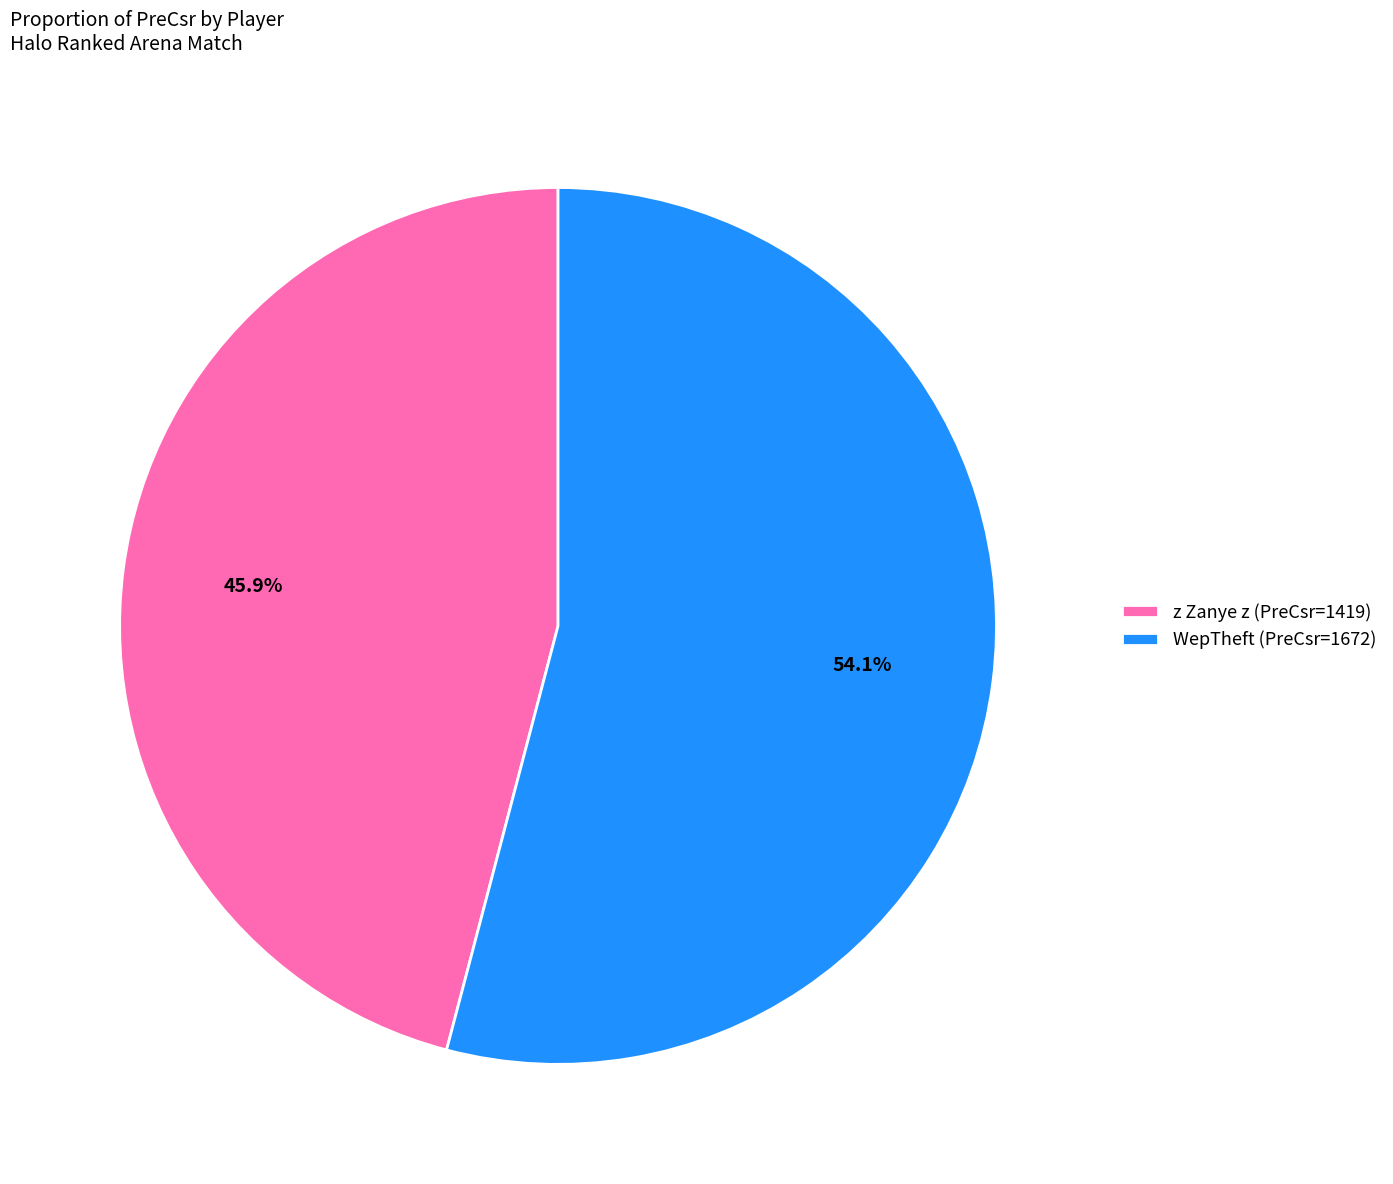

To the nearest percent, what is the difference between the z Zanye z and WepTheft slice percentages?

8%